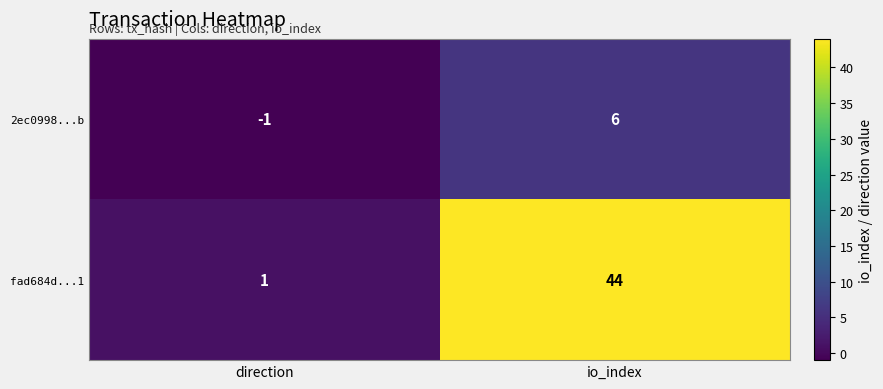

What is the difference between the maximum and minimum values in the 2ec0998...b series?

7